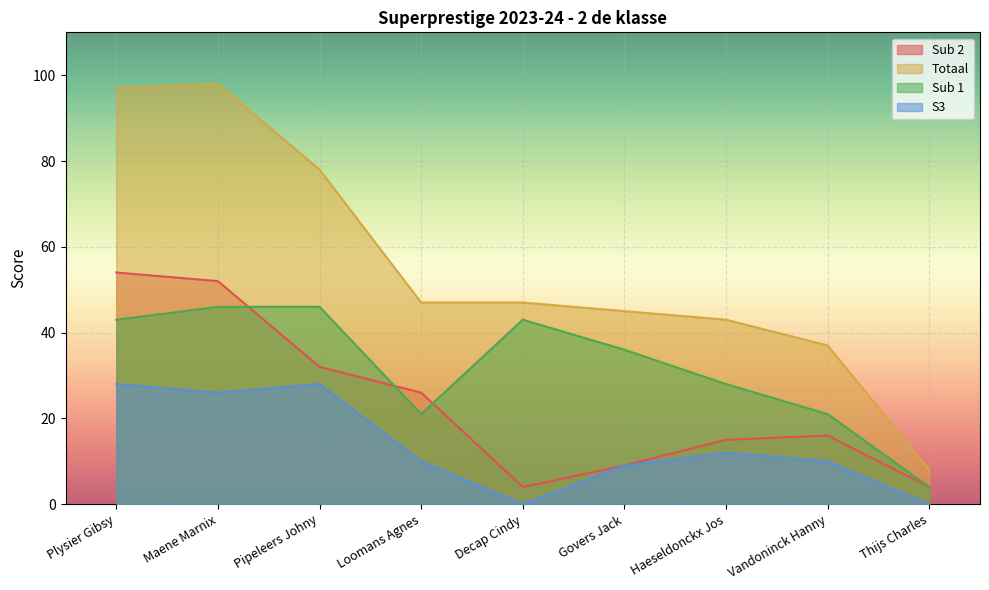

What position from the right is Haeseldonckx Jos?

3